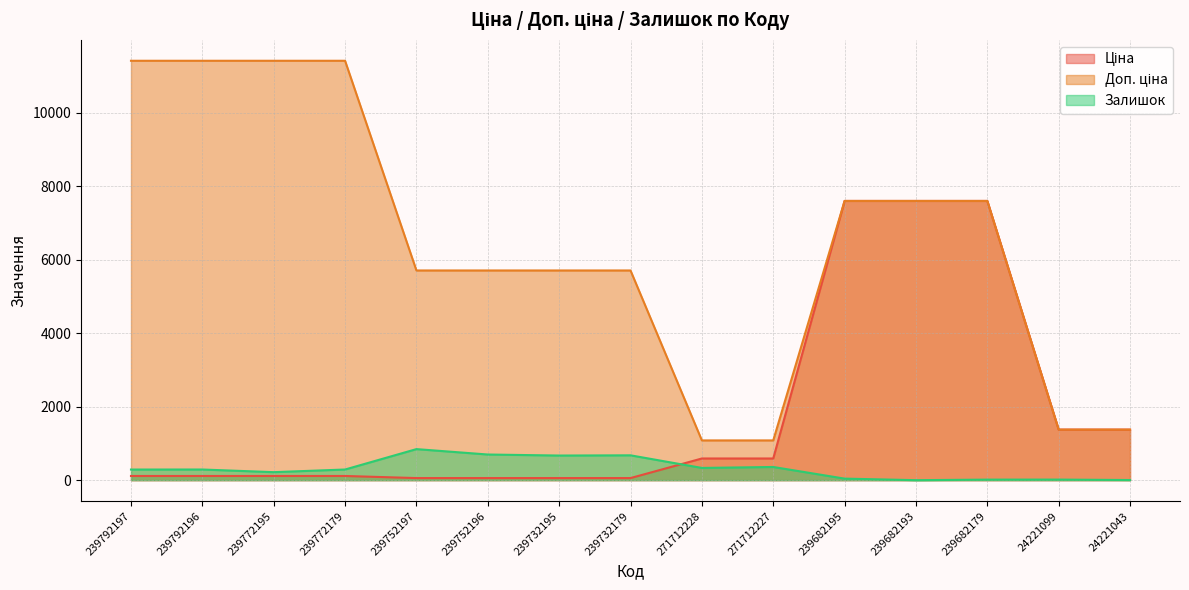

Which series has the largest total across all categories?

Доп. ціна